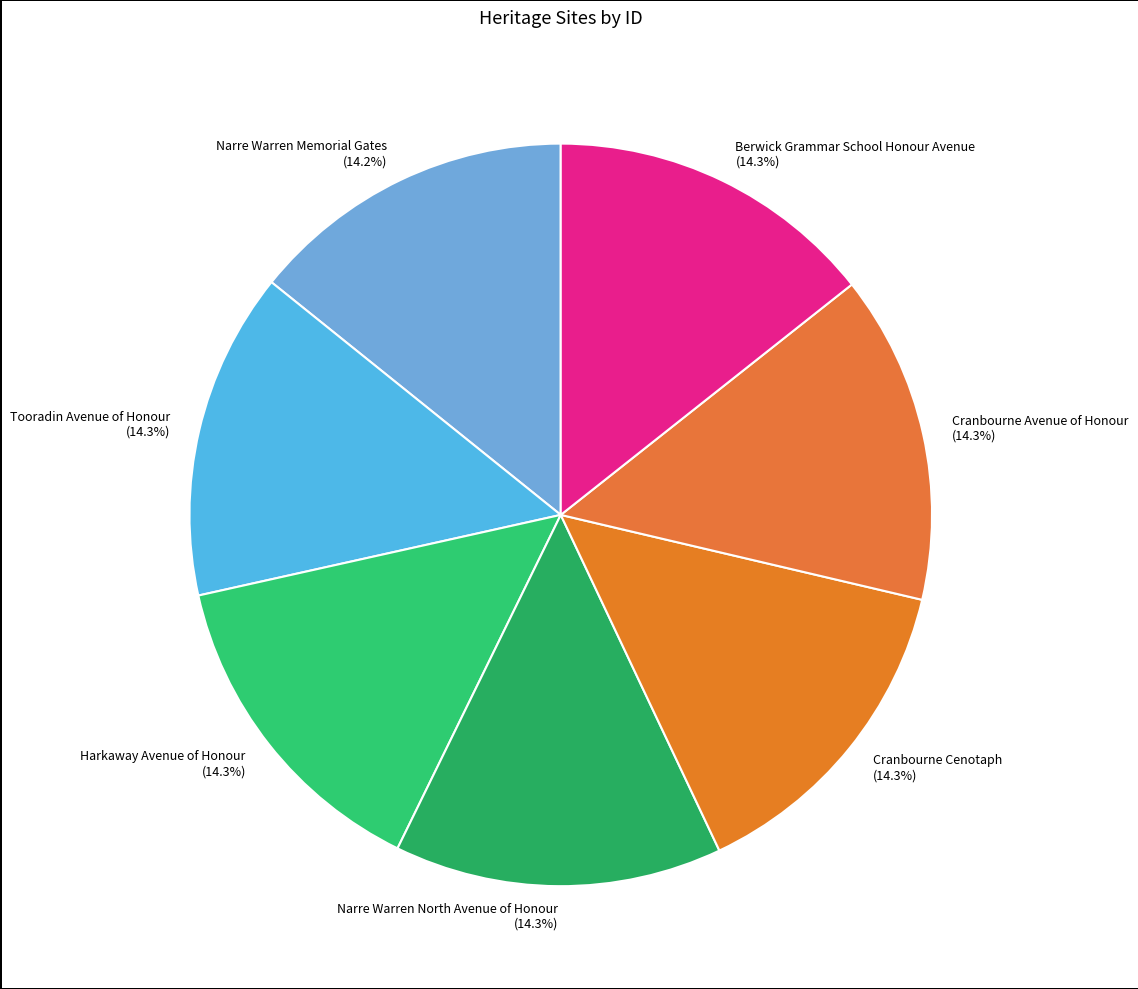

Combined, do Tooradin Avenue of Honour and Berwick Grammar School Honour Avenue account for over 50%?

No